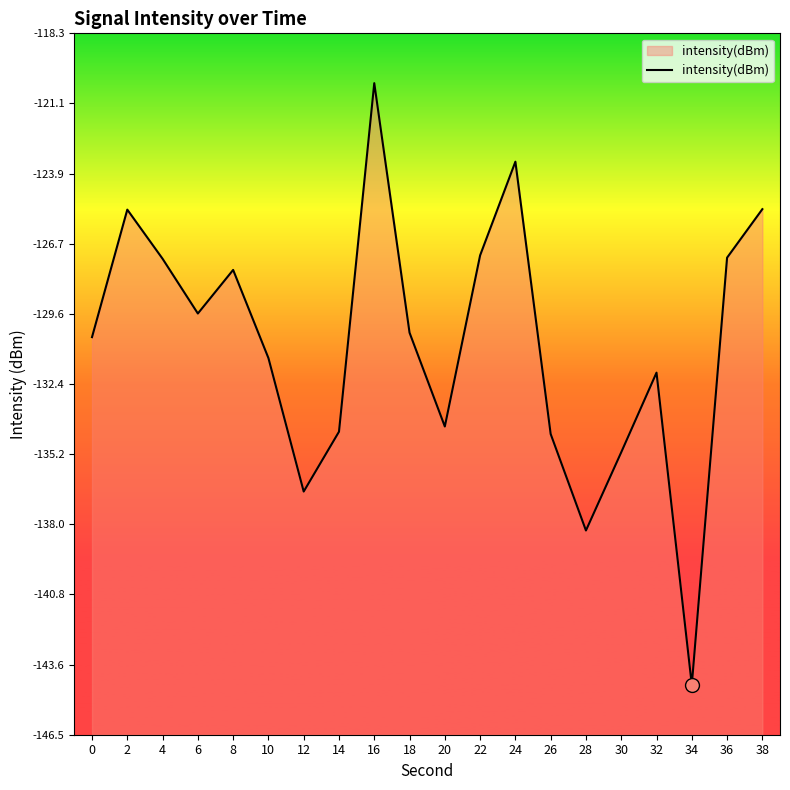

How many values are below -130?

11